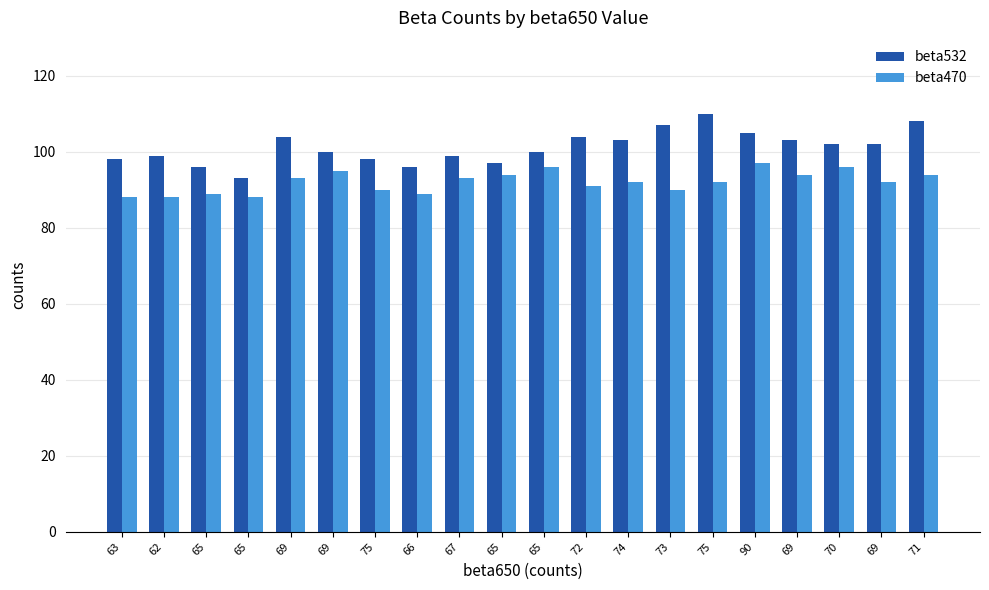

At which label does beta470 reach its minimum?

63